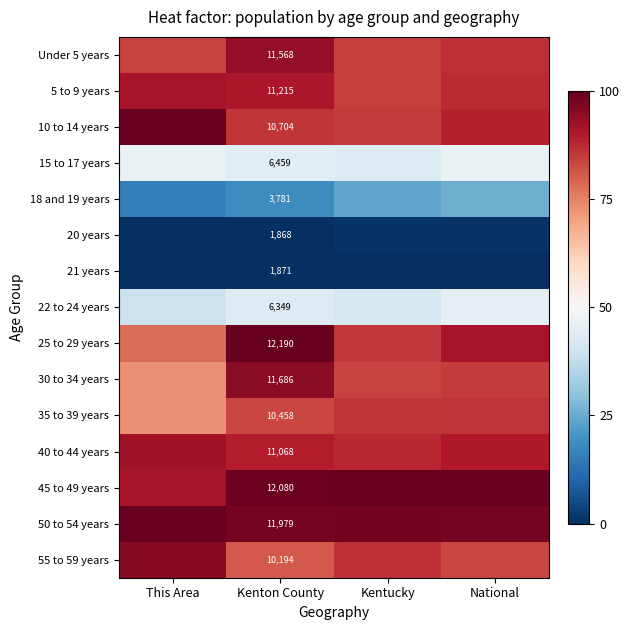

Rank the series by their maximum value, from lowest to highest.

21 years, 20 years, 18 and 19 years, 22 to 24 years, 15 to 17 years, 35 to 39 years, 5 to 9 years, 40 to 44 years, Under 5 years, 30 to 34 years, 55 to 59 years, 10 to 14 years, 25 to 29 years, 45 to 49 years, 50 to 54 years